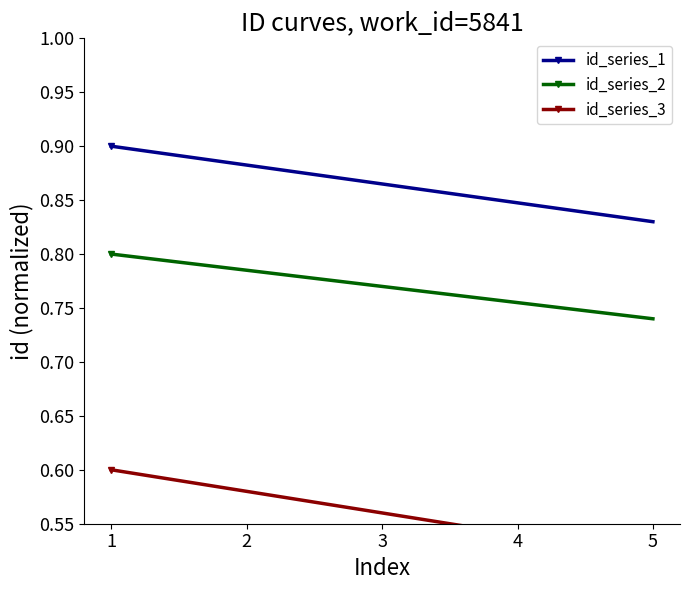

Read the id_series_1 value at 5.

0.8